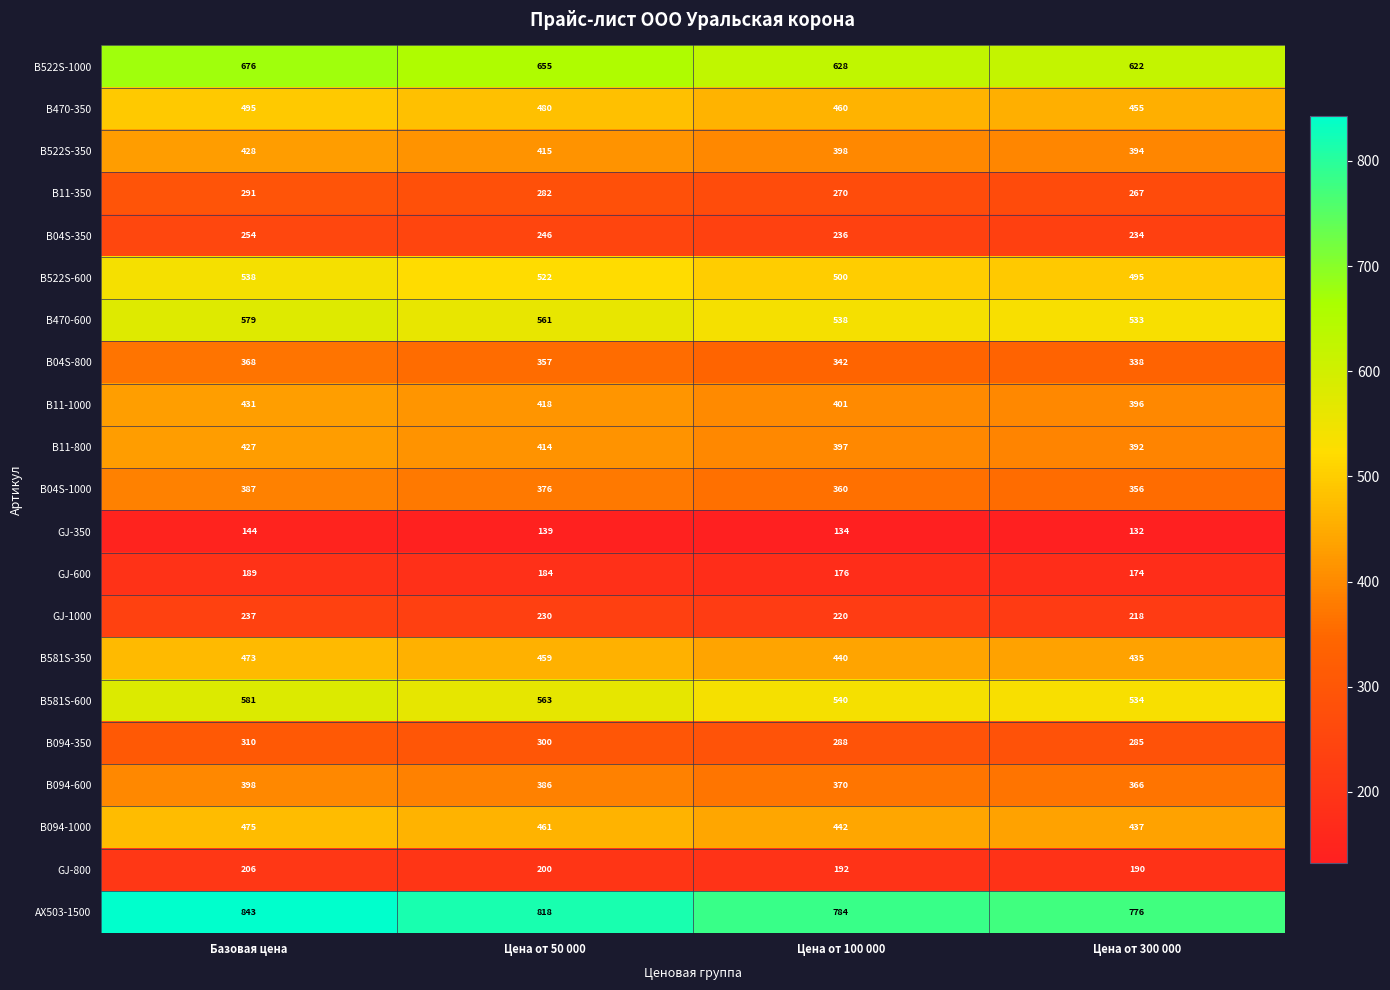

Which label corresponds to the smallest value in the chart?

Цена от 300 000